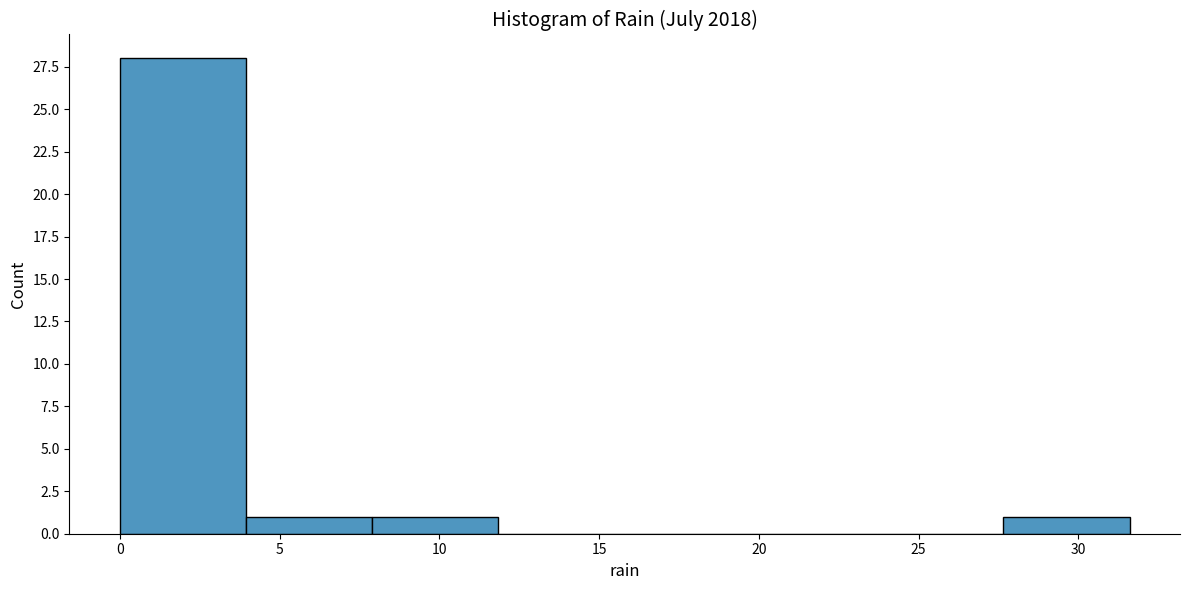

Reading left to right, transcribe this chart: for each bar, give the range it covers on the x-axis and its height. Neither the bar edges nor the heights are printed on the chart, so give them approximately, as read against the axes.

0.00 to 3.95: 28
3.95 to 7.90: 1
7.90 to 11.85: 1
11.85 to 15.80: 0
15.80 to 19.75: 0
19.75 to 23.70: 0
23.70 to 27.65: 0
27.65 to 31.60: 1